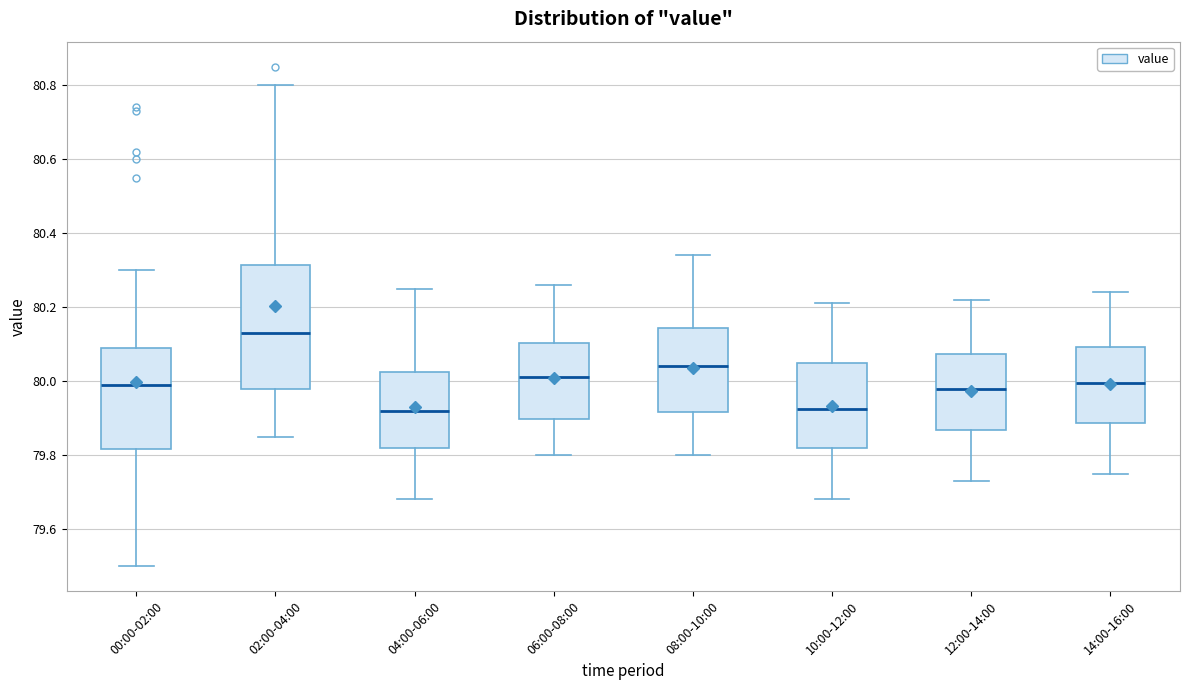

Reading left to right, read every box against the y-axis: the position of its median line, the range the box covers, and the ends of its whiskers. The values are not printed on the chart, so give them approximately, as read against the axis.

00:00-02:00: median 80.00, box 79.82 to 80.10, whiskers 79.50 to 80.30
02:00-04:00: median 80.14, box 79.98 to 80.32, whiskers 79.86 to 80.80
04:00-06:00: median 79.92, box 79.82 to 80.02, whiskers 79.68 to 80.26
06:00-08:00: median 80.02, box 79.90 to 80.10, whiskers 79.80 to 80.26
08:00-10:00: median 80.04, box 79.92 to 80.14, whiskers 79.80 to 80.34
10:00-12:00: median 79.92, box 79.82 to 80.06, whiskers 79.68 to 80.22
12:00-14:00: median 79.98, box 79.86 to 80.08, whiskers 79.74 to 80.22
14:00-16:00: median 80.00, box 79.88 to 80.10, whiskers 79.76 to 80.24